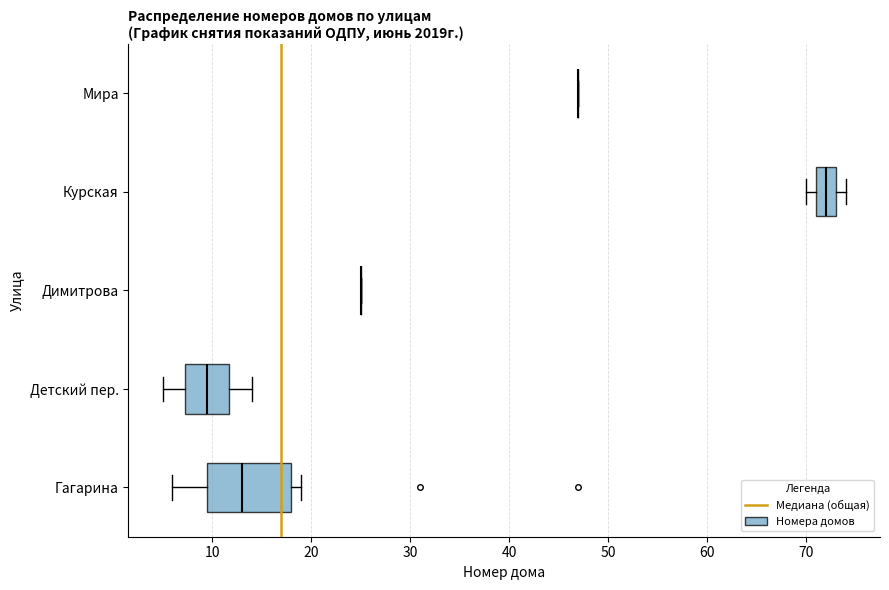

Reading bottom to top, transcribe this box plot: for each box, give where its median line is, the range the box spans, and where its two whiskers end, as read against the x-axis. The values are not printed on the chart, so give them approximately, as read against the axis.

Гагарина: median 13, box 10 to 18, whiskers 6 to 19
Детский пер.: median 10, box 7 to 12, whiskers 5 to 14
Димитрова: box collapsed to a line at 25, whiskers 25 to 25
Курская: median 72, box 71 to 73, whiskers 70 to 74
Мира: box collapsed to a line at 47, whiskers 47 to 47